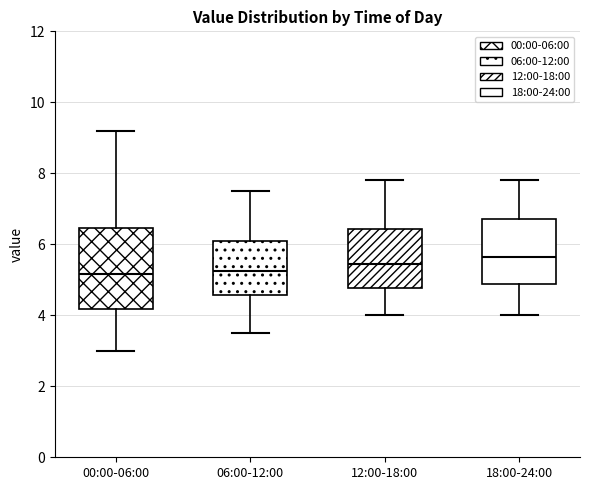

Where is the upper edge of the box for 12:00-18:00 on the y-axis? The values are not printed on the chart, so give them approximately, as read against the axis.

6.4